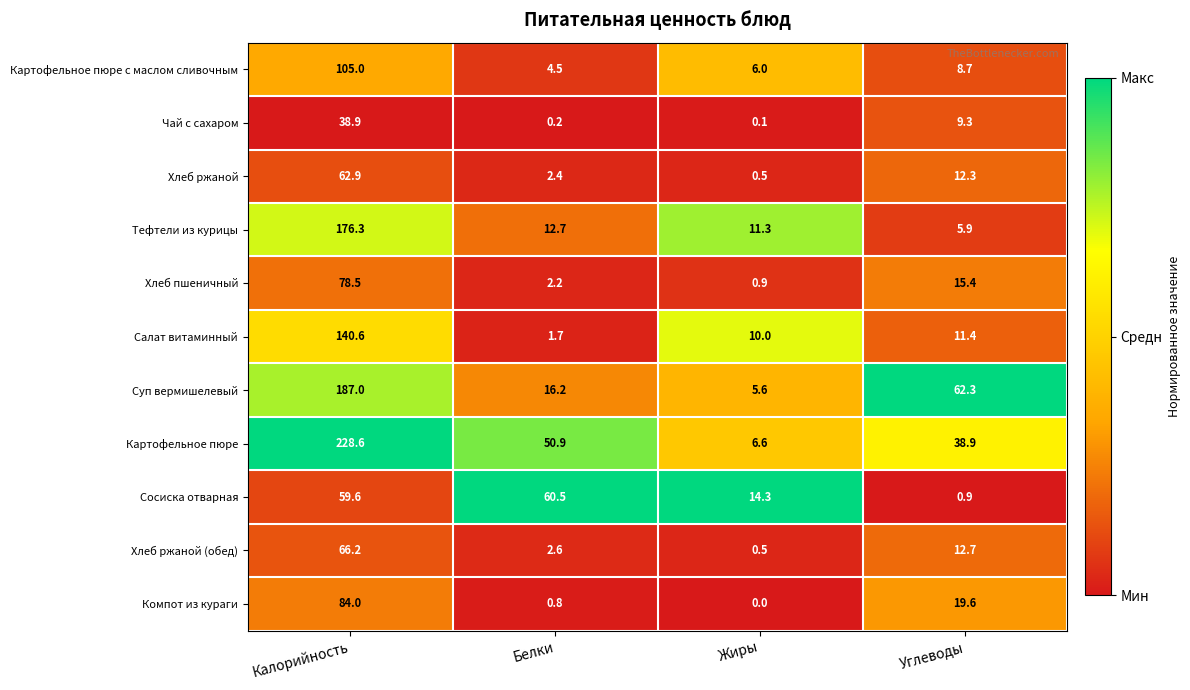

True or false: Чай с сахаром has a value of 20.0 at Калорийность.

False